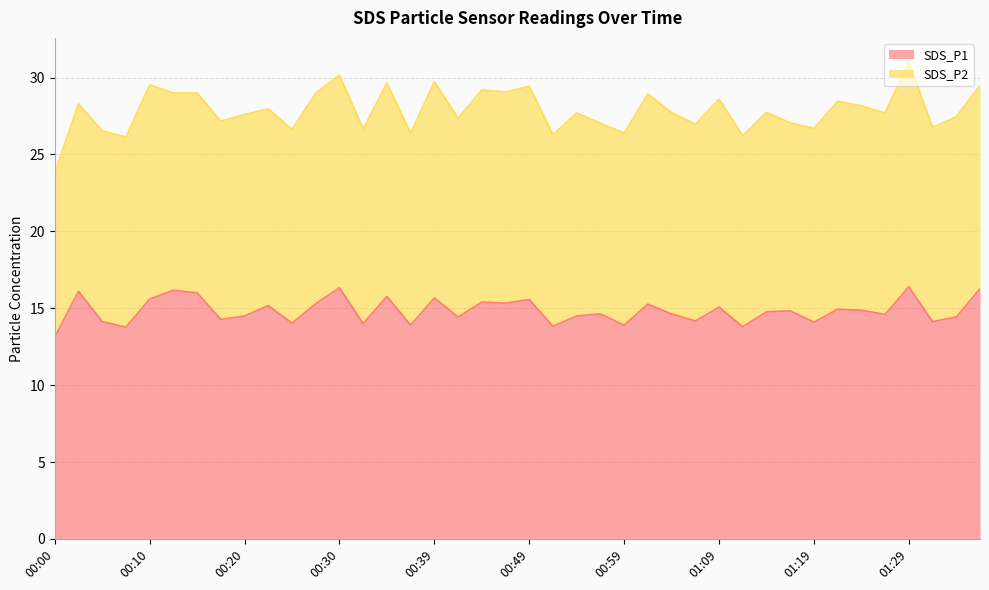

Which label corresponds to the smallest value in the chart?

00:00